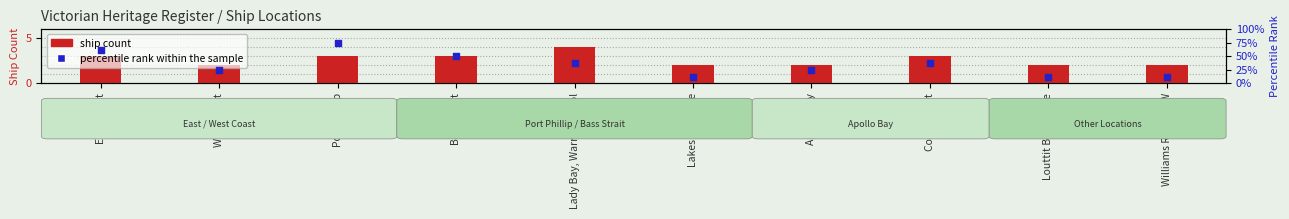

Which series contains the lowest Y value?

ship count